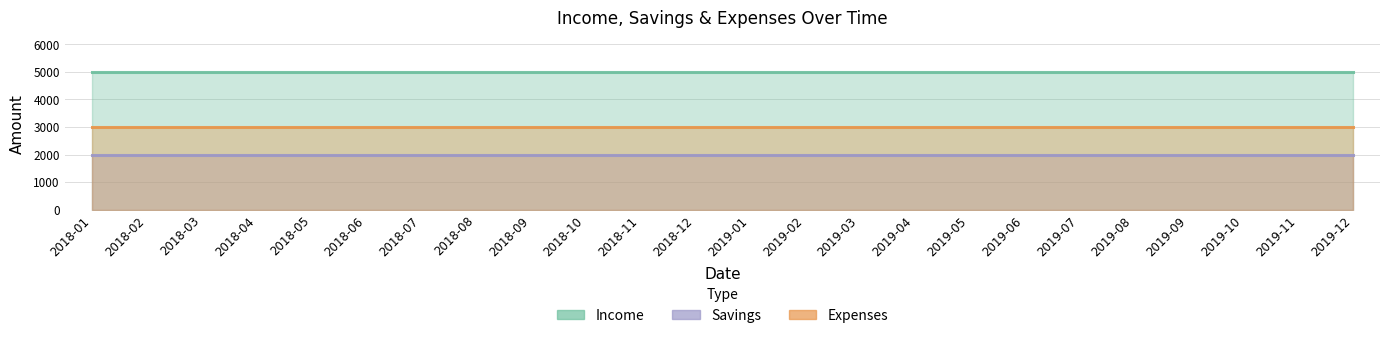

Does the chart have visible grid lines?

Yes